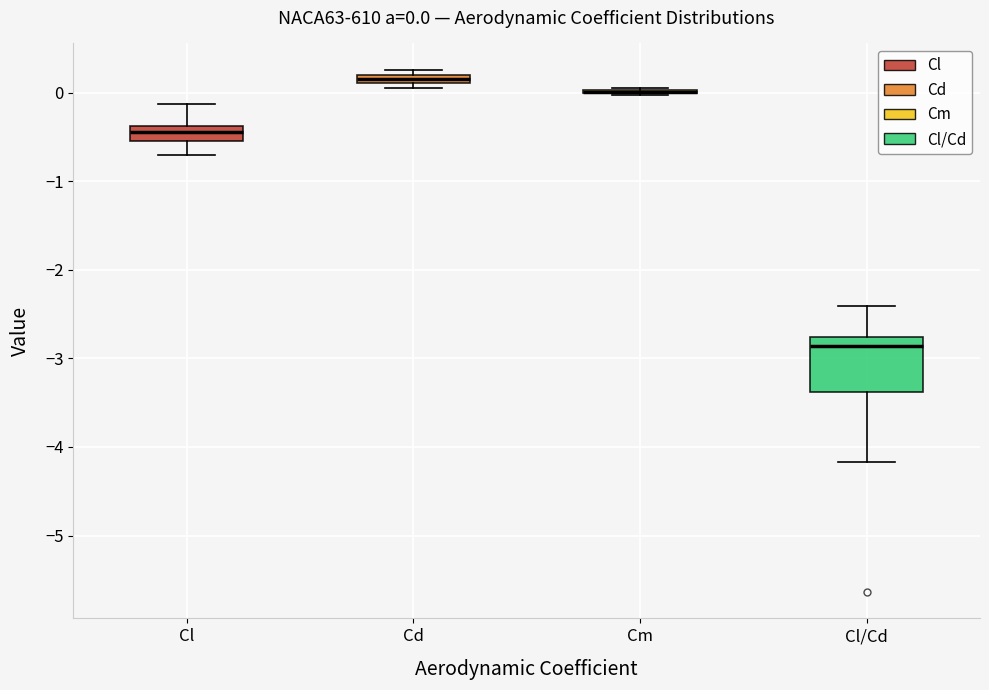

Which box is the tallest, from its lower edge to its upper edge?

Cl/Cd